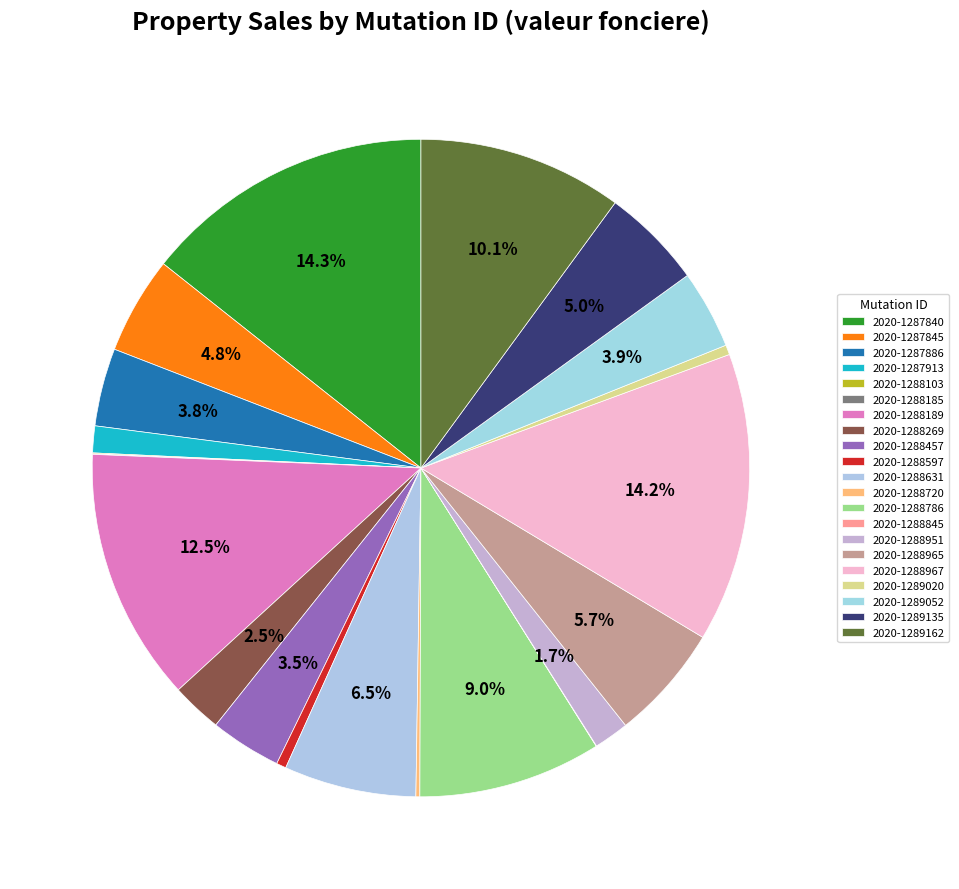

How many segments does this pie chart have?

21